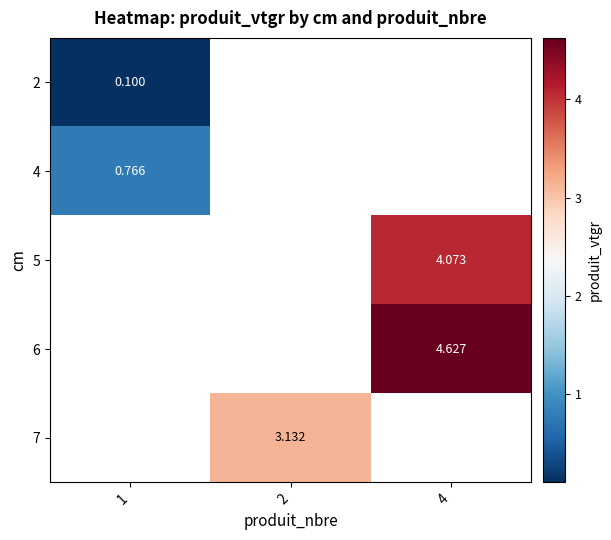

How many positive values does the 7 series have?

1